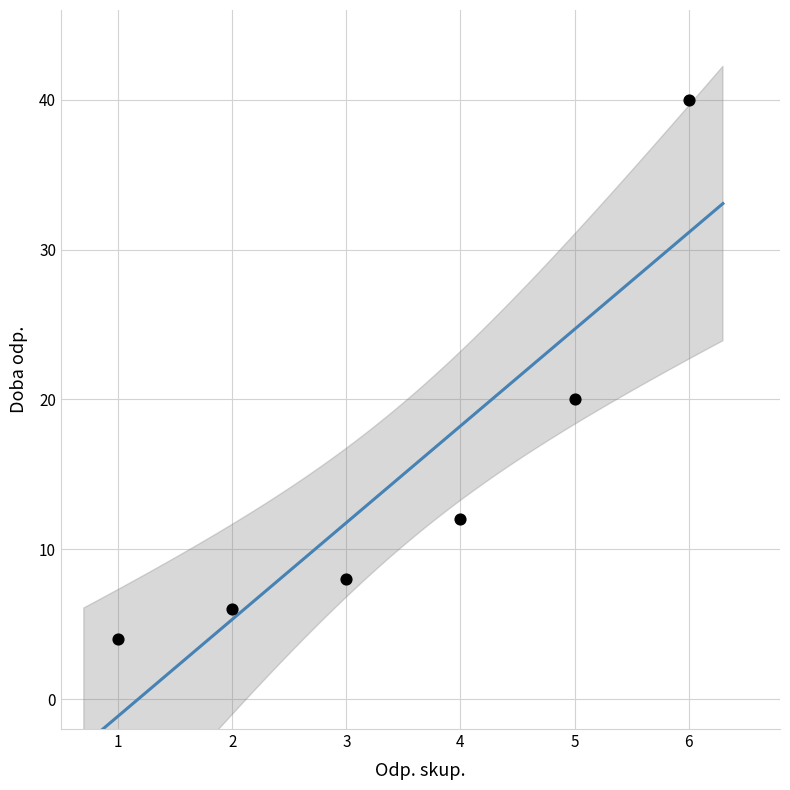

What is the average X value?

4